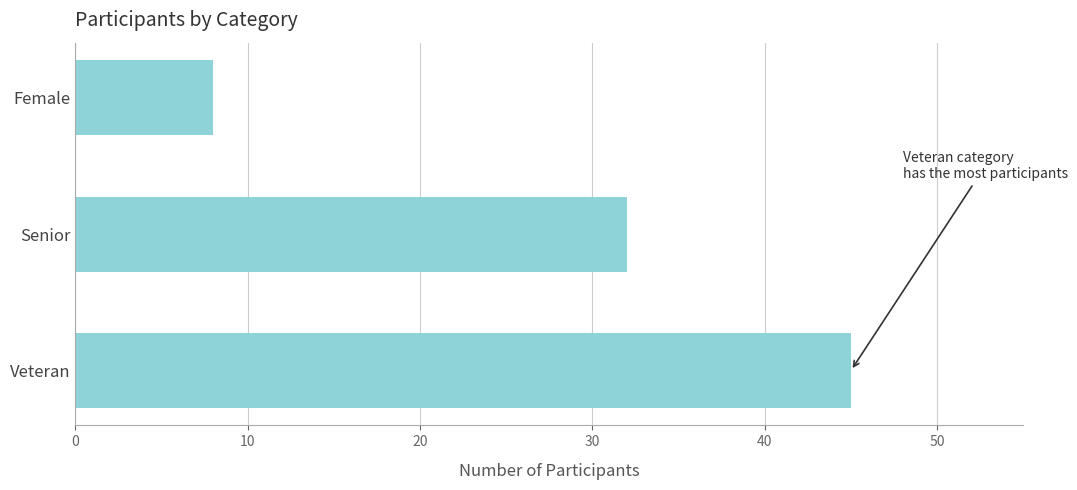

Approximately how many times larger is the value at Veteran compared to Senior?

1.4